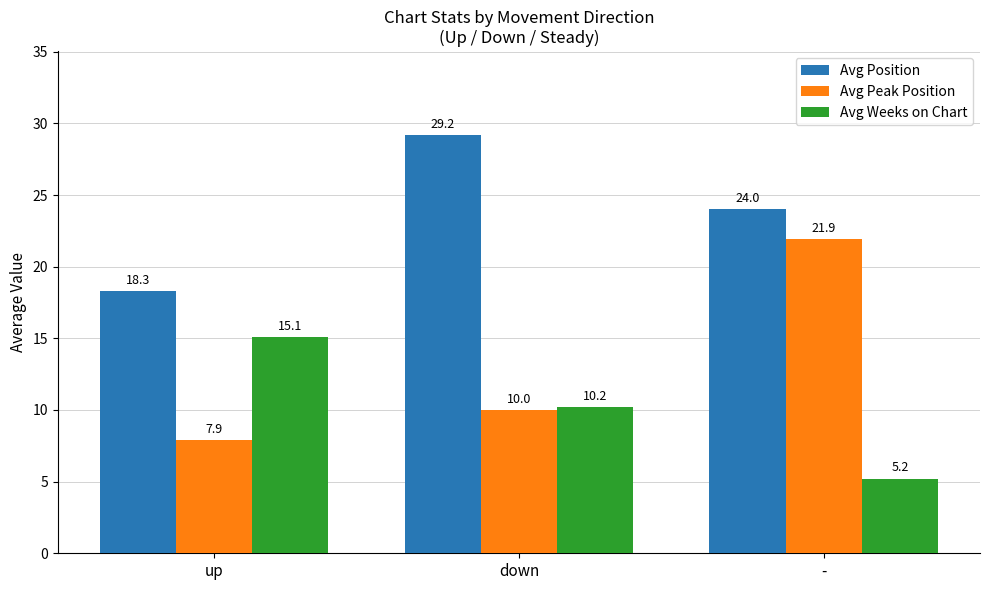

Which series has the largest total across all categories?

Avg Position